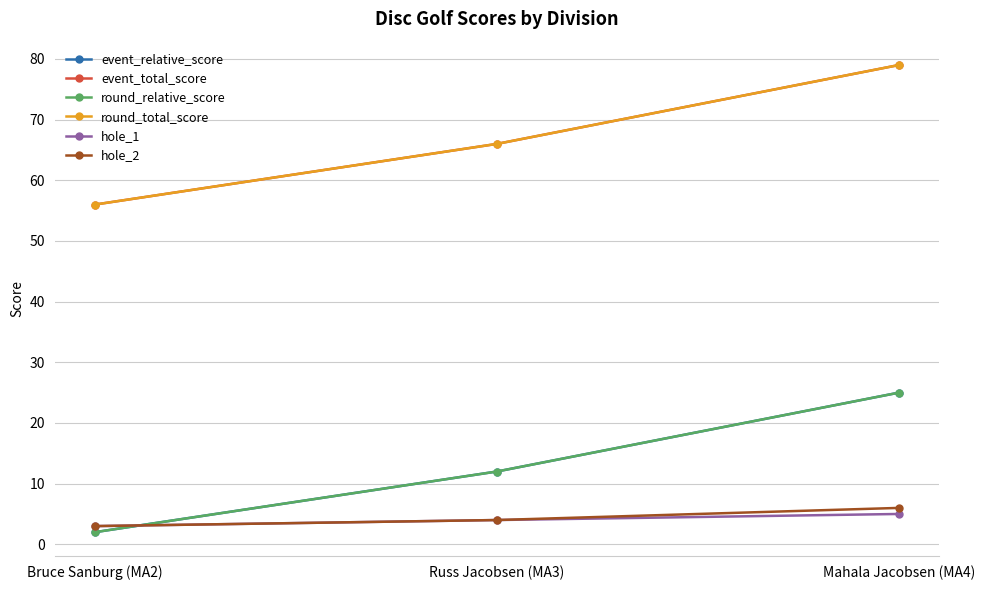

At which category is the sum across all series the highest?

Mahala Jacobsen (MA4)